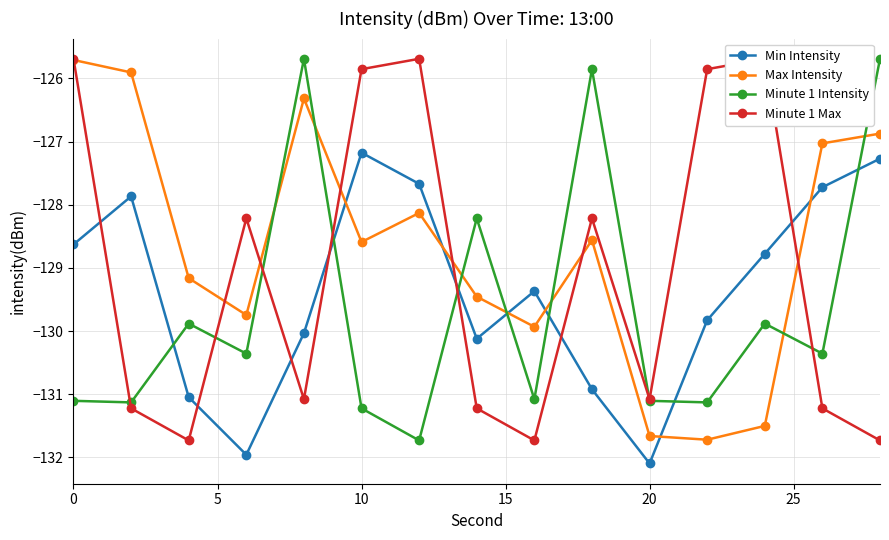

True or false: Max Intensity has more than 1 points higher than both neighbors.

True